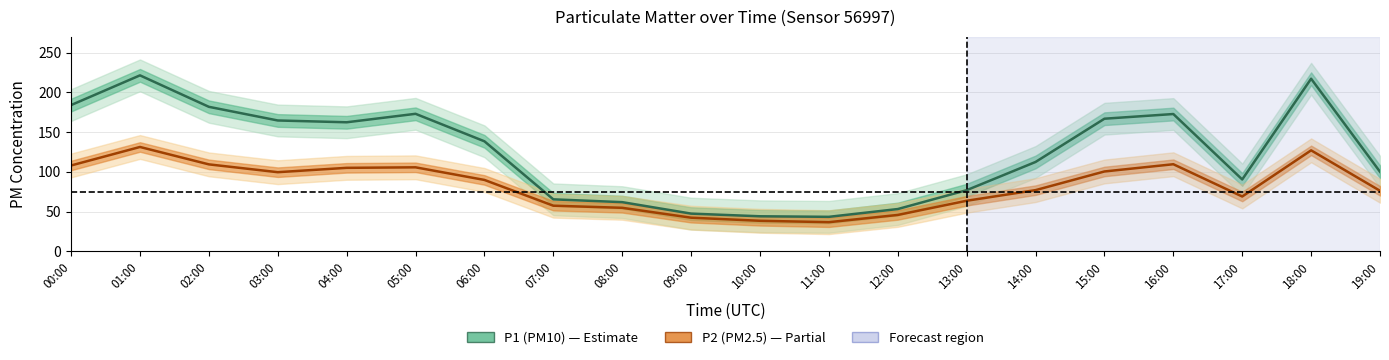

Reading left to right, what are all the values shown in this chart?

P1 (PM10): 00:00=184.1	01:00=221.5	02:00=181.9	03:00=164.7	04:00=162.4	05:00=173.1	06:00=138.4	07:00=65.3	08:00=61.8	09:00=47.4	10:00=44.0	11:00=43.3	12:00=53.1	13:00=76.9	14:00=112.4	15:00=166.9	16:00=172.8	17:00=90.4	18:00=217.2	19:00=100.1
P2 (PM2.5): 00:00=108.0	01:00=131.3	02:00=109.4	03:00=99.5	04:00=105.0	05:00=105.7	06:00=89.8	07:00=57.4	08:00=54.7	09:00=42.2	10:00=38.4	11:00=36.6	12:00=45.7	13:00=63.6	14:00=77.0	15:00=100.5	16:00=109.6	17:00=68.9	18:00=127.1	19:00=76.1